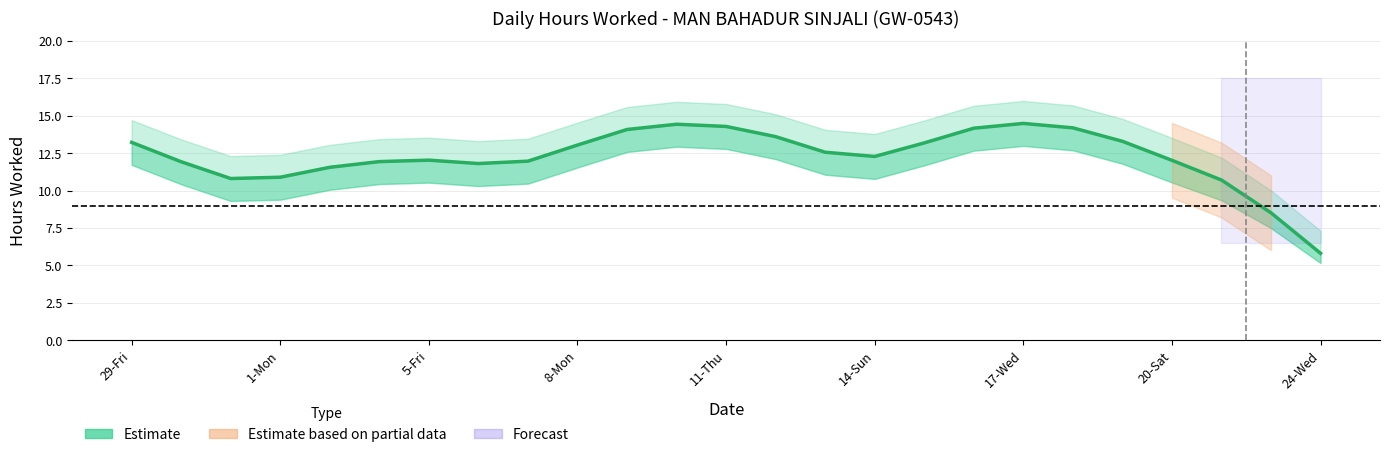

What is the label of the 21st point from the left?

20